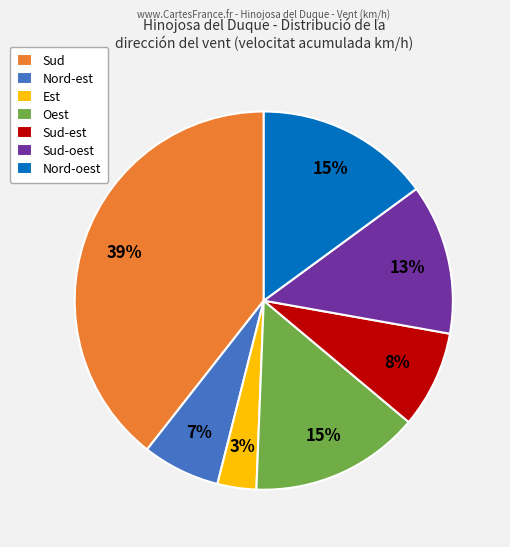

Count the number of slices in the pie.

7